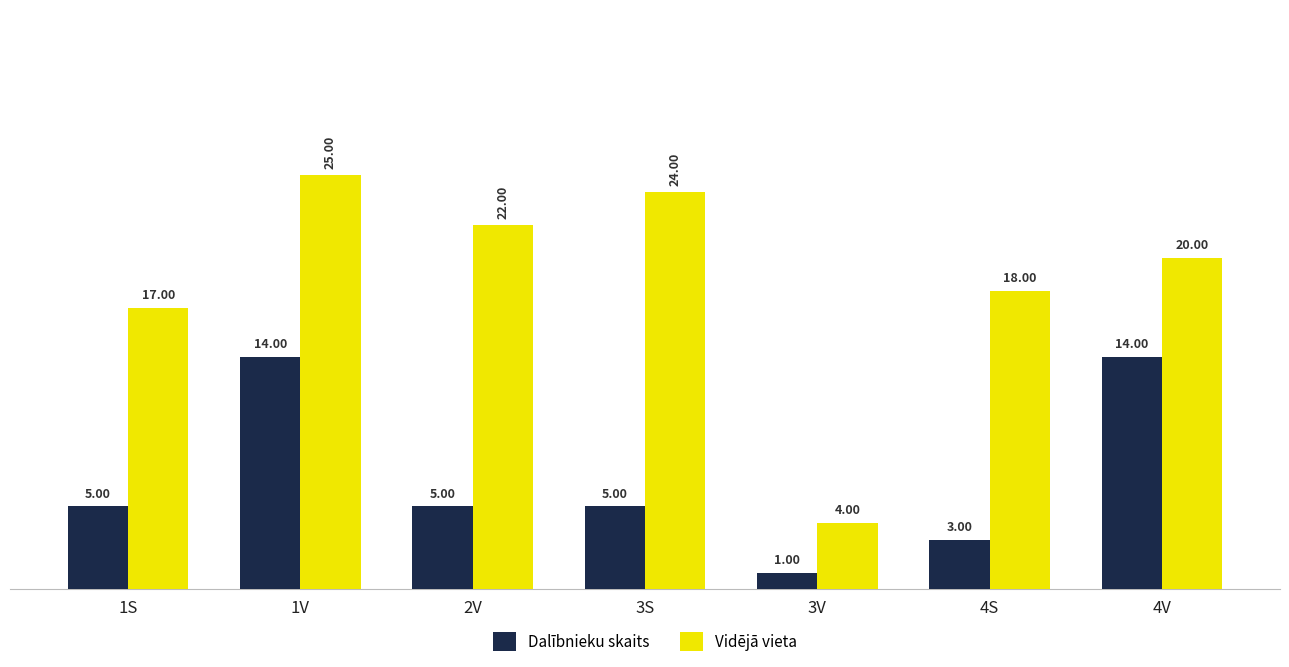

What is the difference between the highest and lowest values at 2V?

17